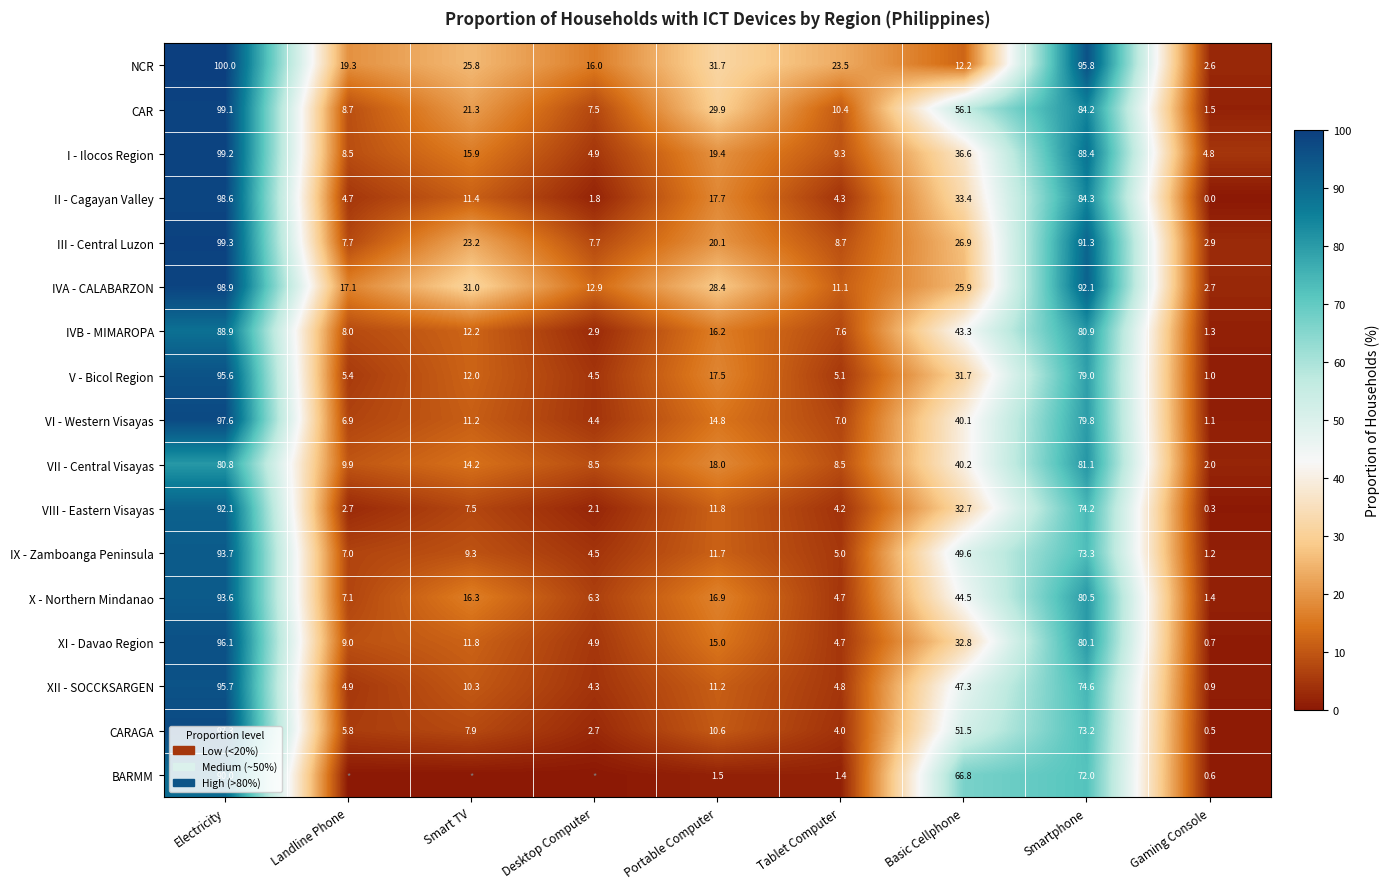

What is the spread (max minus min) of values at Smartphone?

23.8